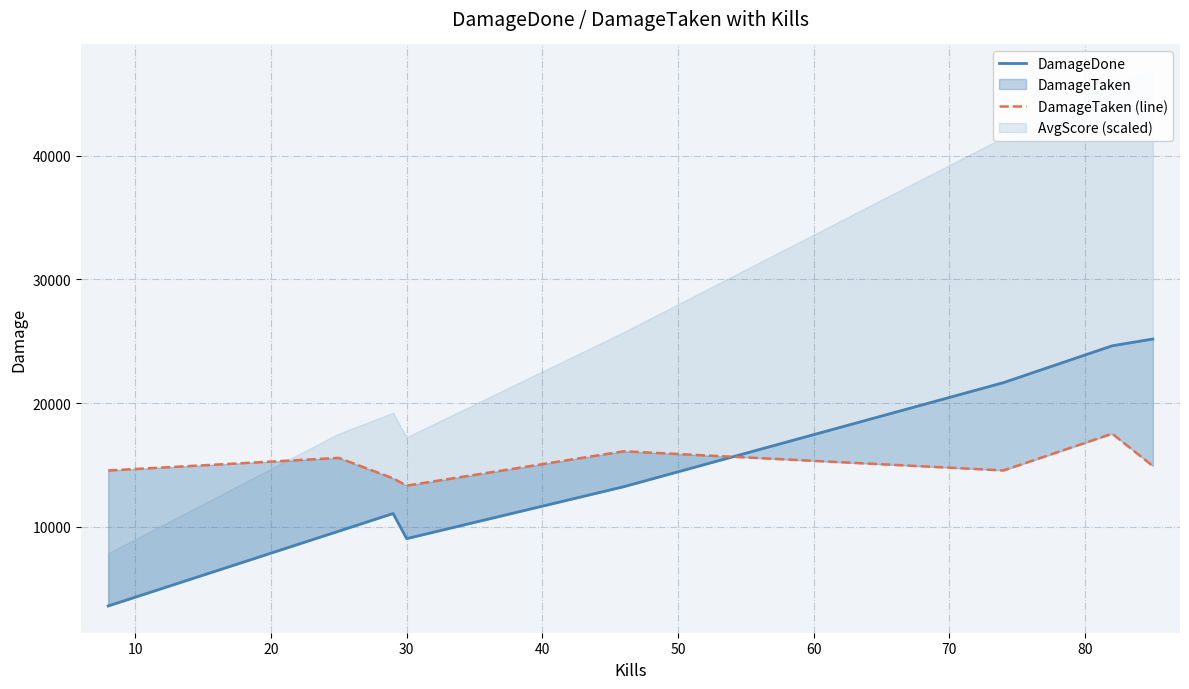

The DamageDone series shows 35199 at 70. True or false?

False